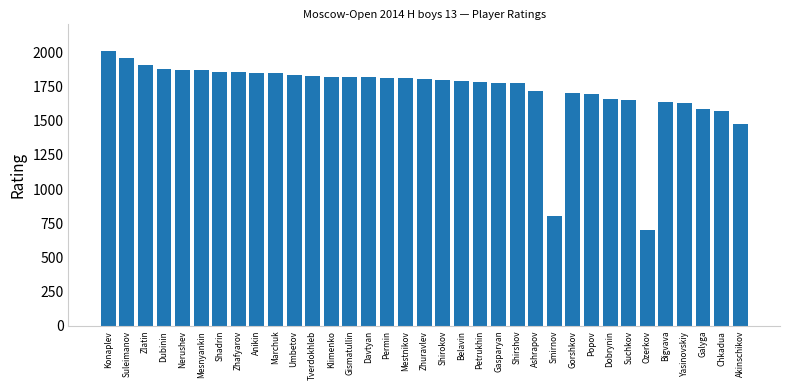

True or false: the data shows 700 at Ozerkov.

True